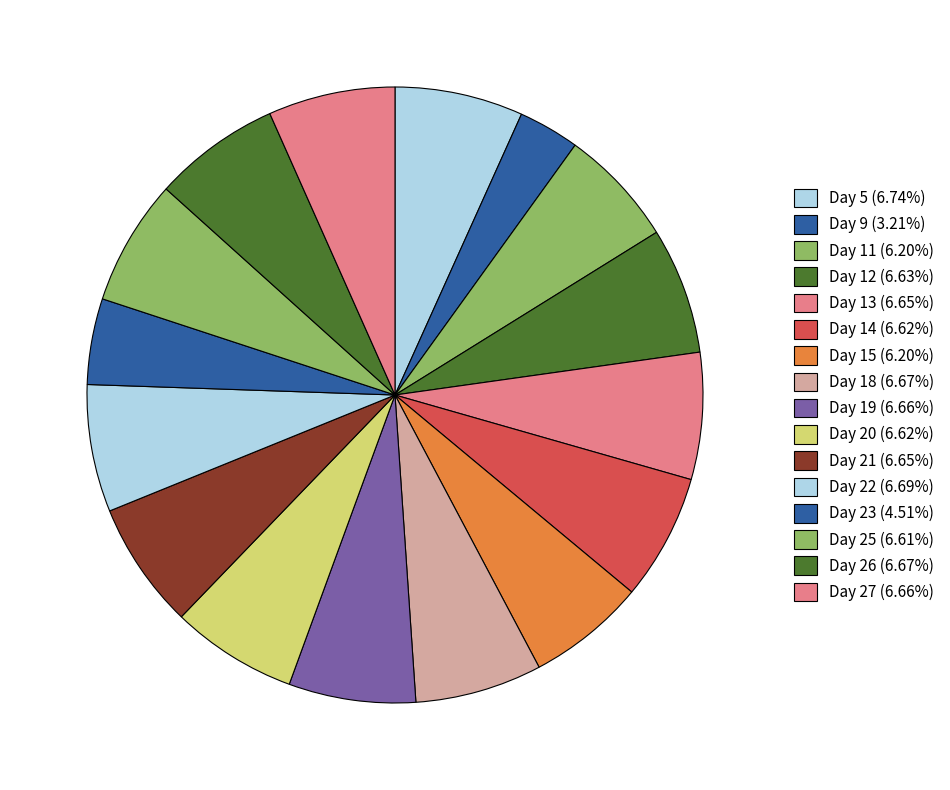

How many segments does this pie chart have?

16